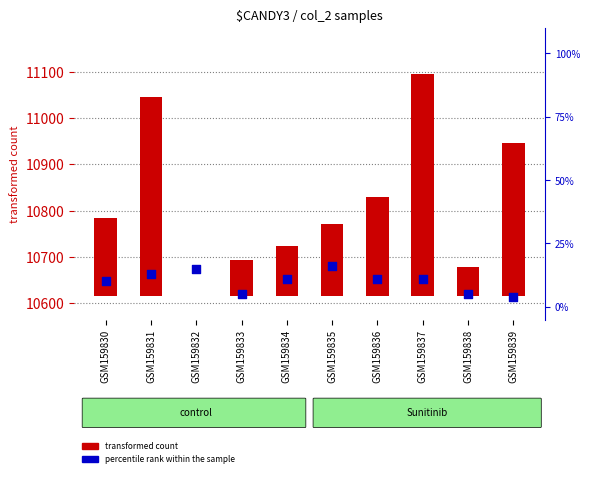

At which category is the sum across all series the highest?

GSM159837